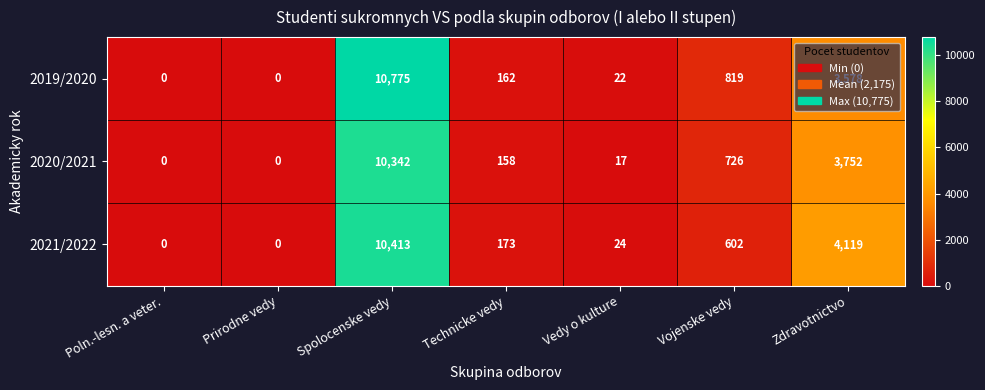

Is the value of 2020/2021 at Poln.-lesn. a veter. greater than the value of 2019/2020 at Zdravotnictvo?

No